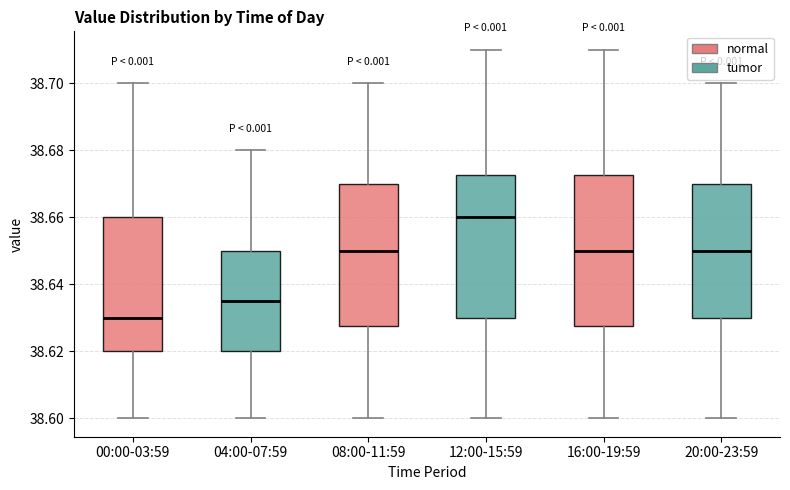

Reading left to right, transcribe this box plot: for each box, give where its median line is, the range the box spans, and where its two whiskers end, as read against the y-axis. The values are not printed on the chart, so give them approximately, as read against the axis.

00:00-03:59: median 38.630, box 38.620 to 38.660, whiskers 38.600 to 38.700
04:00-07:59: median 38.636, box 38.620 to 38.650, whiskers 38.600 to 38.680
08:00-11:59: median 38.650, box 38.628 to 38.670, whiskers 38.600 to 38.700
12:00-15:59: median 38.660, box 38.630 to 38.672, whiskers 38.600 to 38.710
16:00-19:59: median 38.650, box 38.628 to 38.672, whiskers 38.600 to 38.710
20:00-23:59: median 38.650, box 38.630 to 38.670, whiskers 38.600 to 38.700